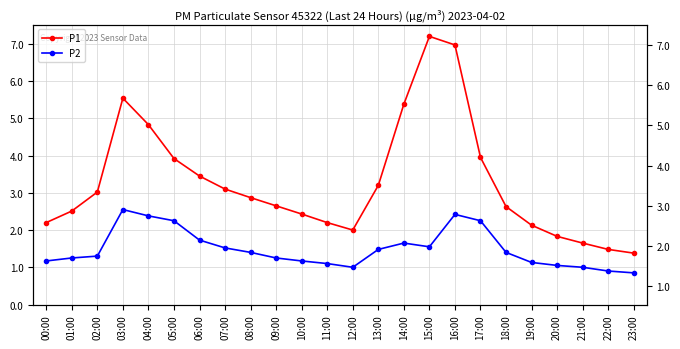

Where is the first local minimum for P2?

12:00